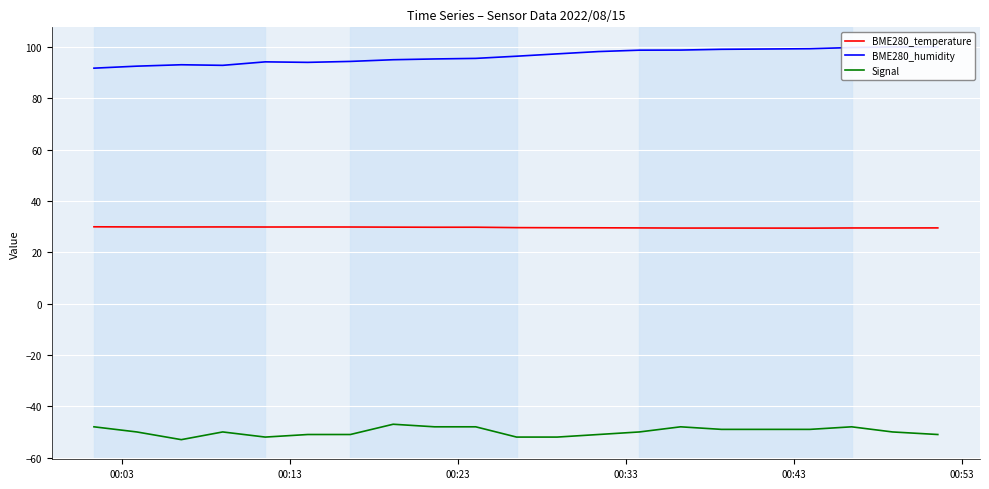

What is the highest value of the Signal series?

-47.0